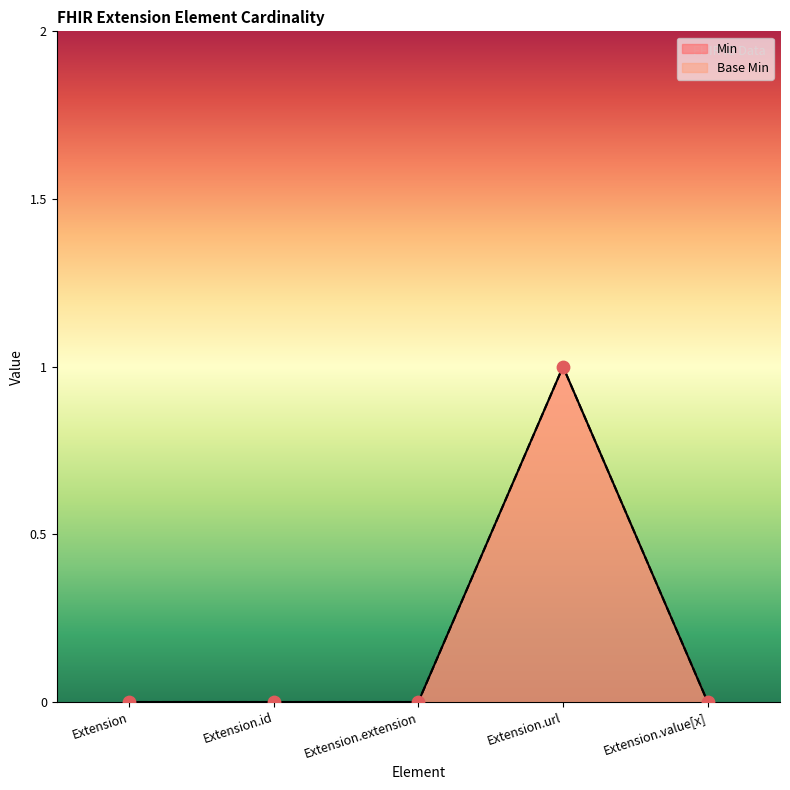

Is the value of Min at Extension.url greater than the value of Base Min at Extension.value[x]?

Yes